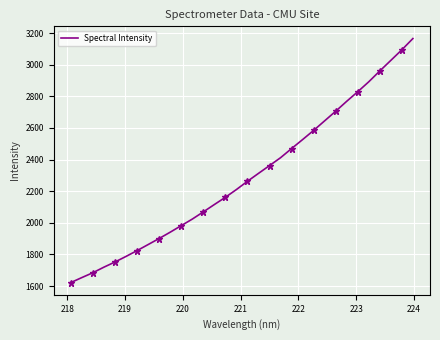

What is the maximum value for Spectral Intensity?

3165.8